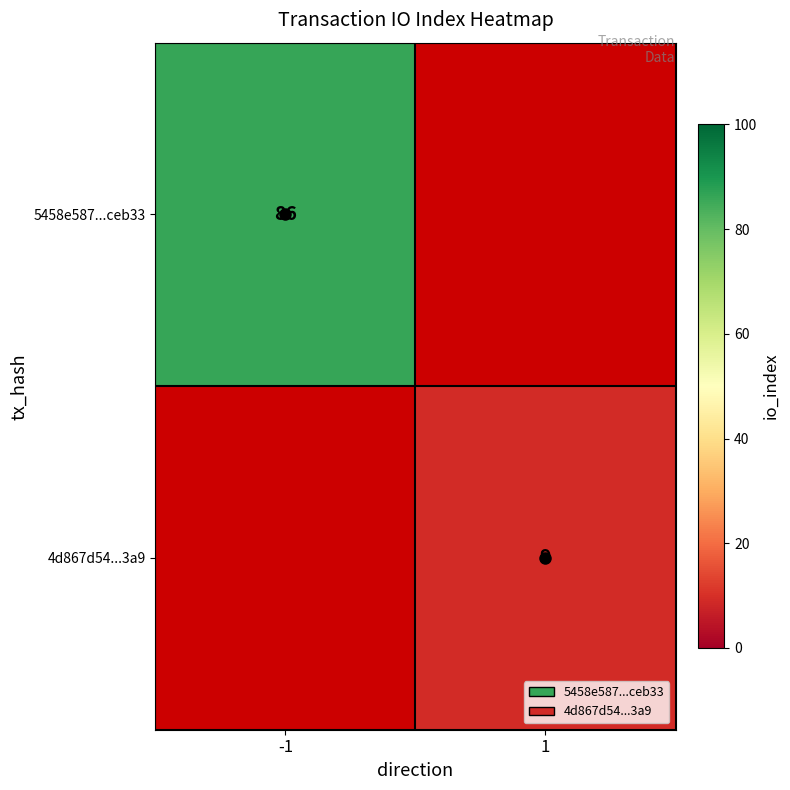

The 4d867d54...3a9 series shows 9 at 1. True or false?

True